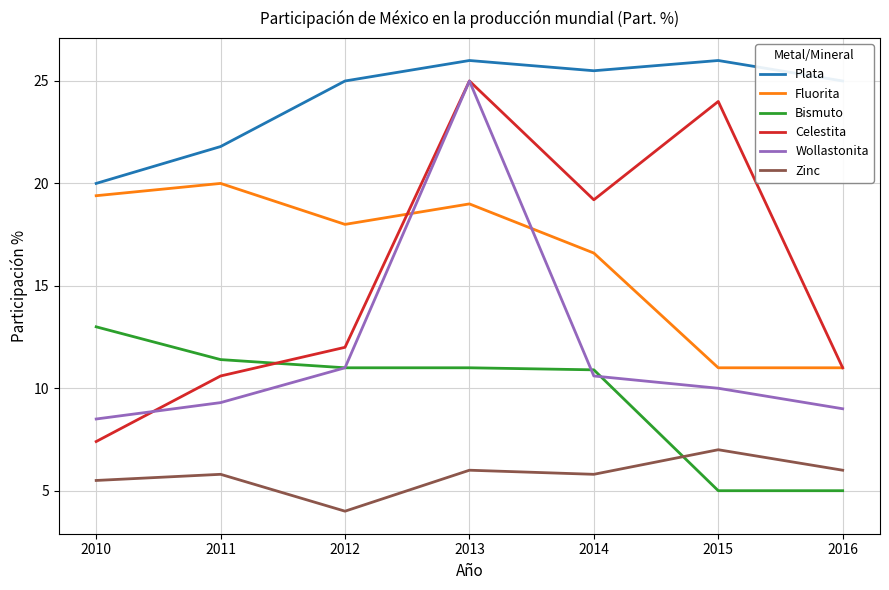

In Plata, how many points are higher than both neighbors (excluding endpoints)?

2